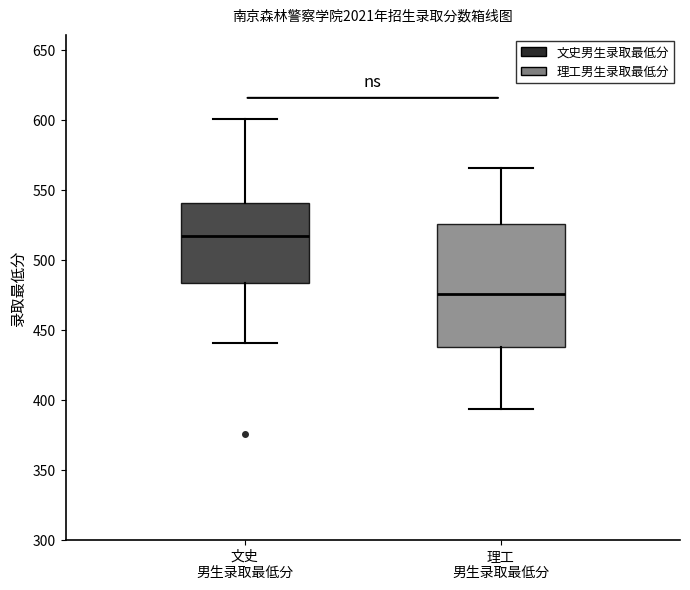

Which box has the highest median line?

文史 男生录取最低分